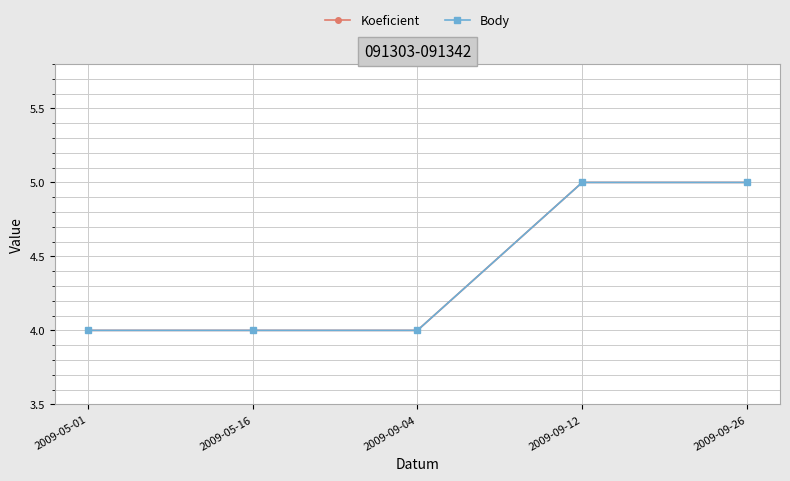

Is this an area chart (filled region under the line)?

No